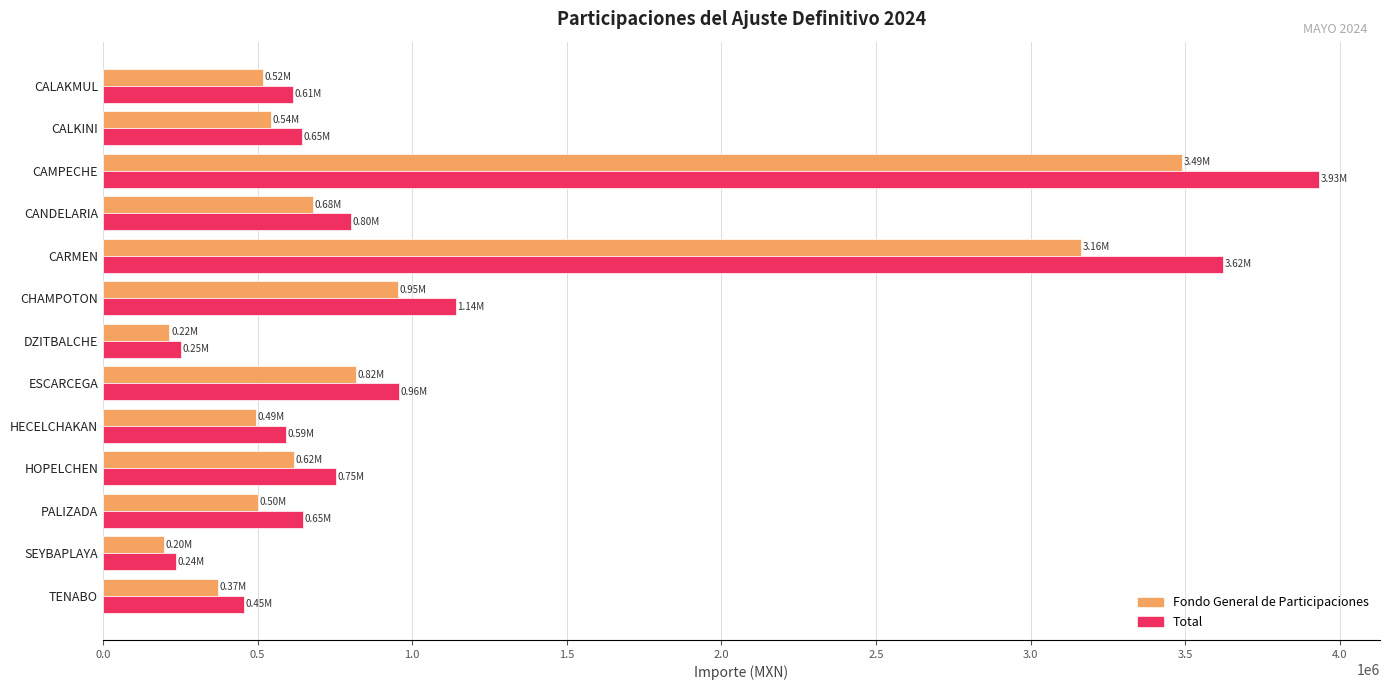

Which series has the largest range (max minus min)?

Total